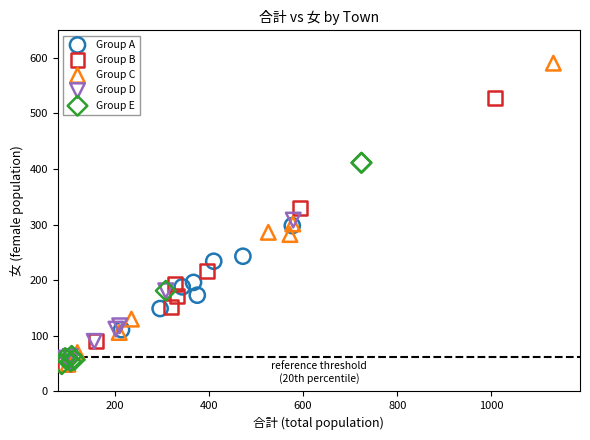

Which series has the largest Y range (max minus min)?

Group C